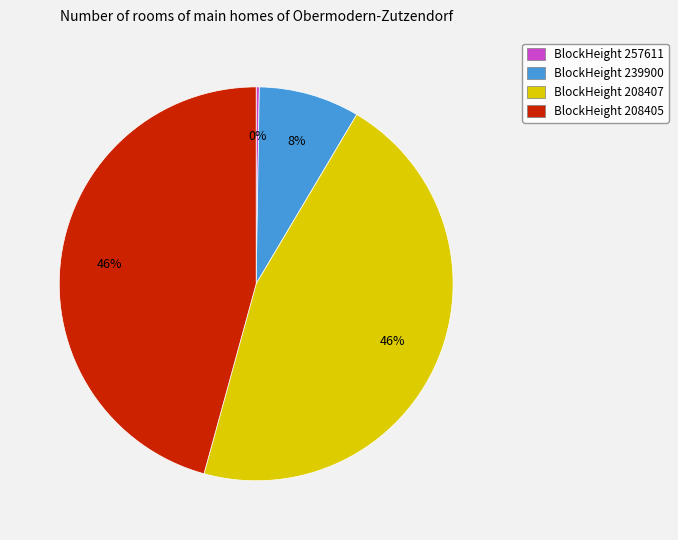

Does any single category account for the majority?

No